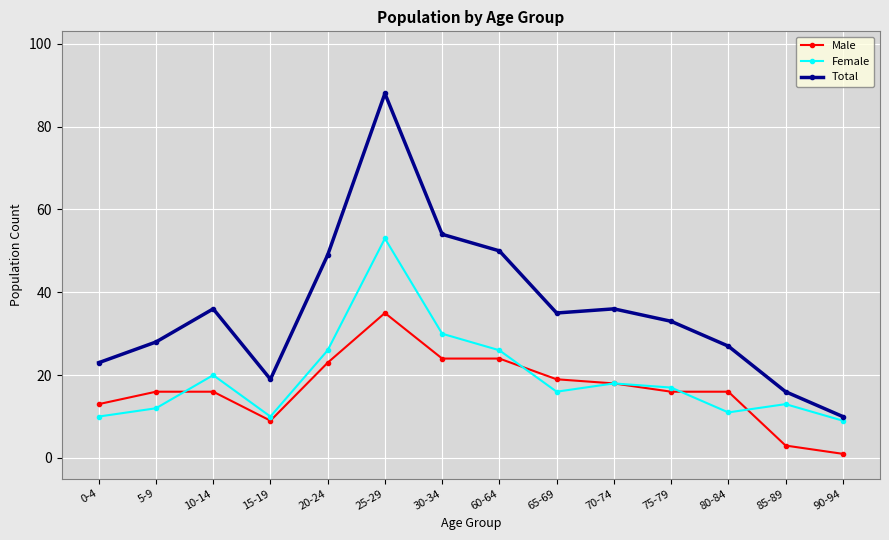

True or false: Female has a value of 7 at 30-34.

False